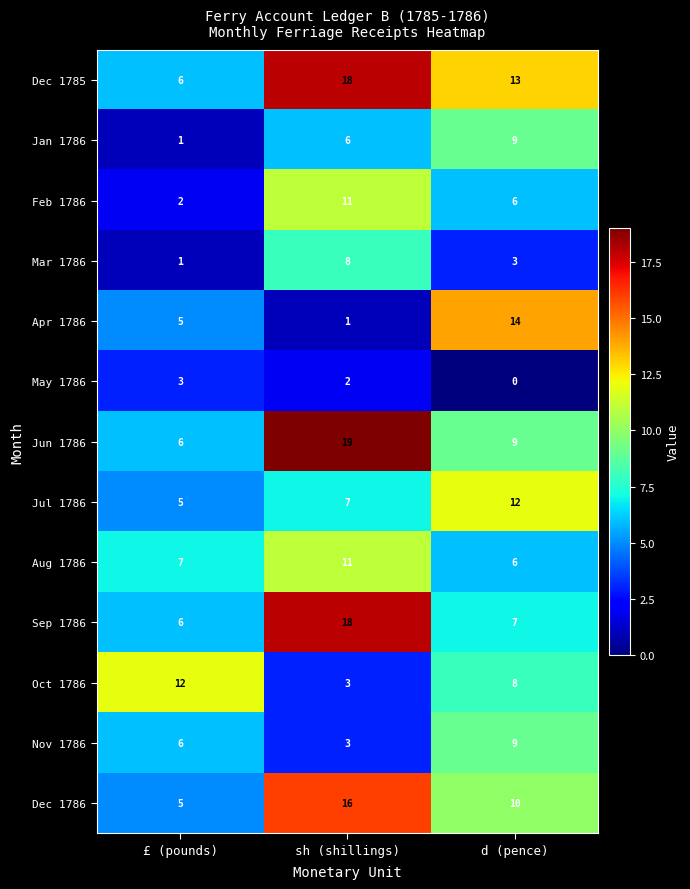

What is the difference between the highest and lowest values at £ (pounds)?

11